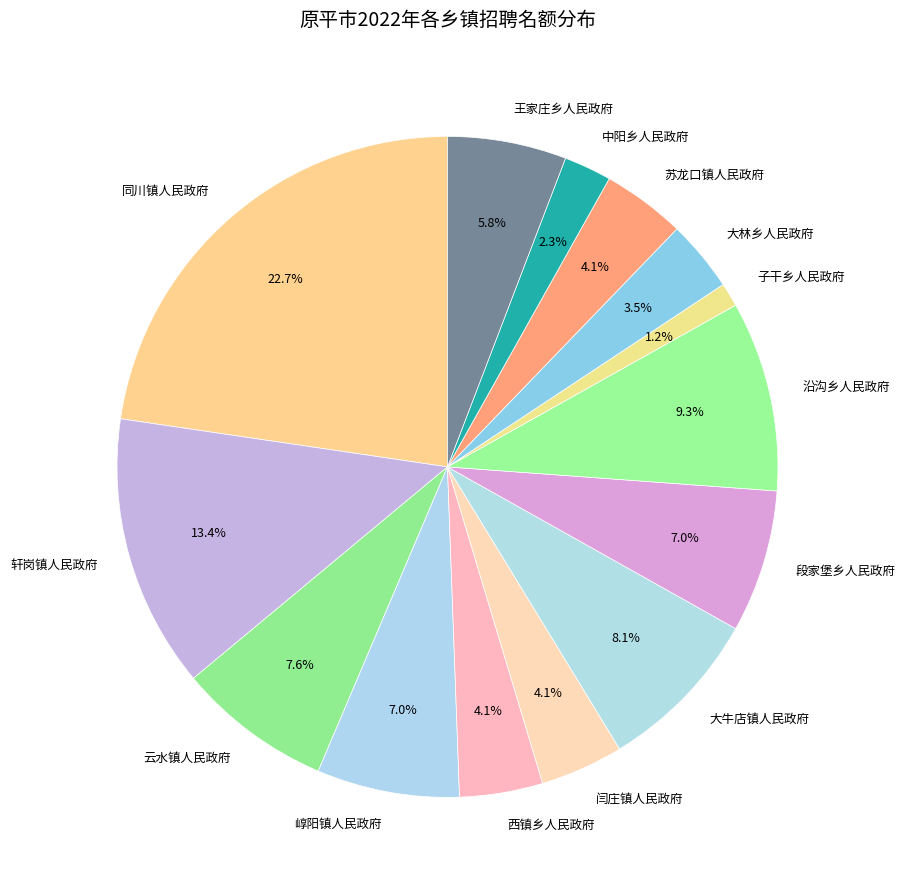

How much of the chart is everything except 崞阳镇人民政府?

93.0%